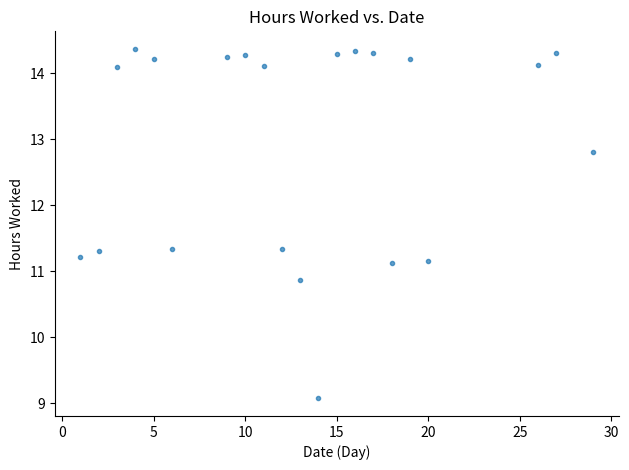

What is the range of Y values (max minus min)?

5.3